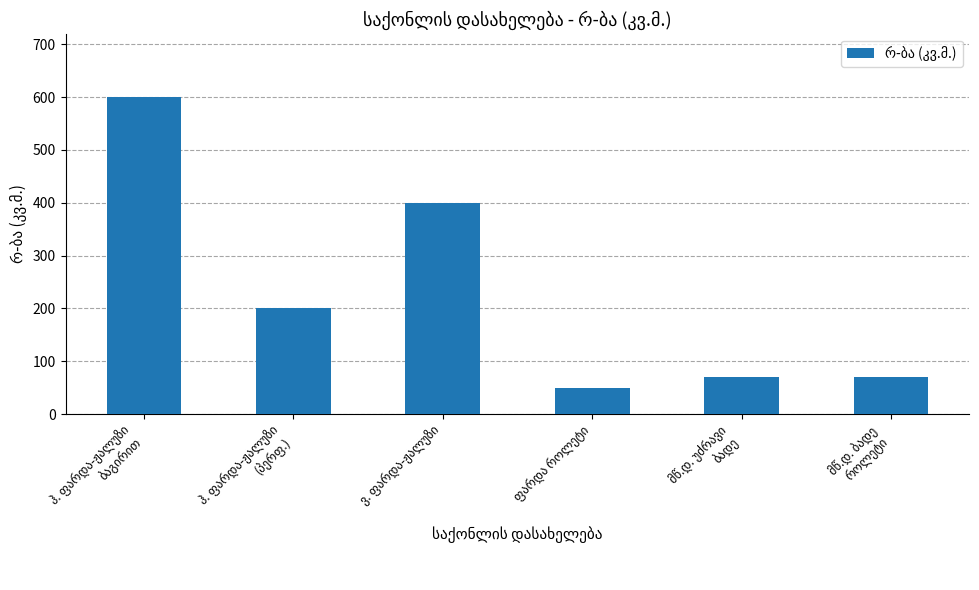

What is the greatest value displayed?

600